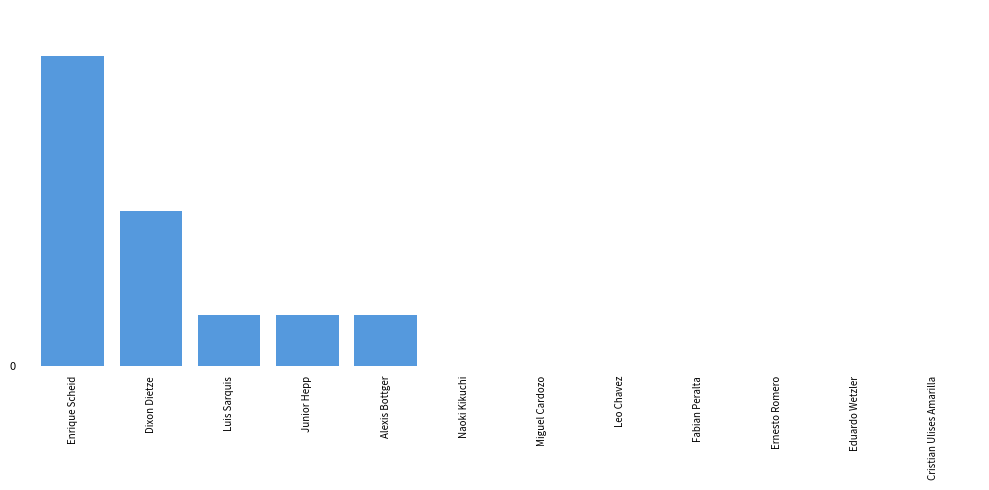

Reading left to right, extract all data points from this chart.

Enrique Scheid=6	Dixon Dietze=3	Luis Sarquis=1	Junior Hepp=1	Alexis Bottger=1	Naoki Kikuchi=0	Miguel Cardozo=0	Leo Chavez=0	Fabian Peralta=0	Ernesto Romero=0	Eduardo Wetzler=0	Cristian Ulises Amarilla=0